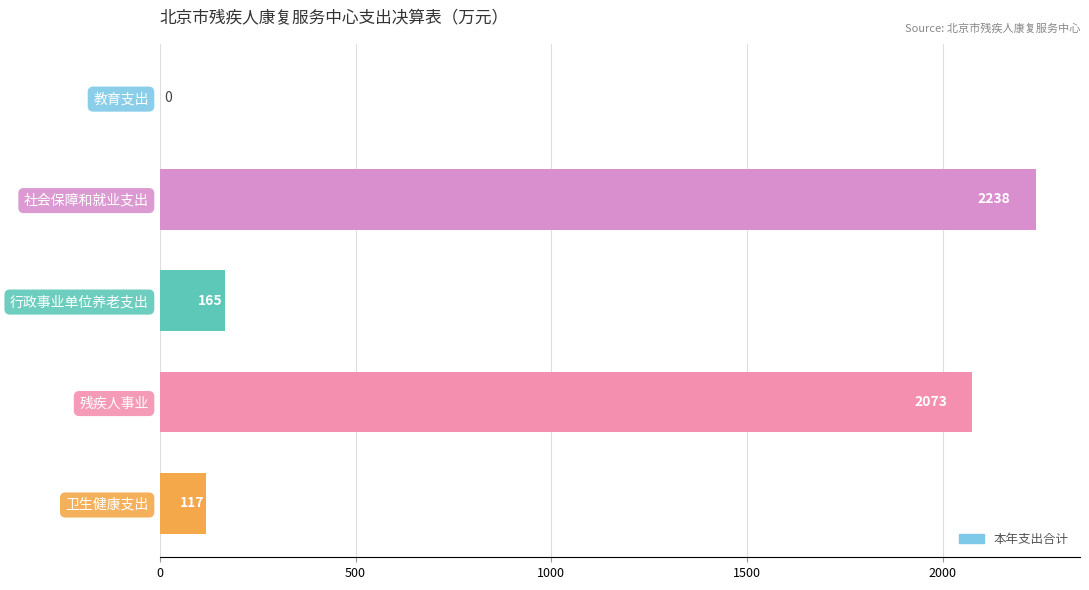

At which category does the chart reach its peak across all series?

社会保障和就业支出